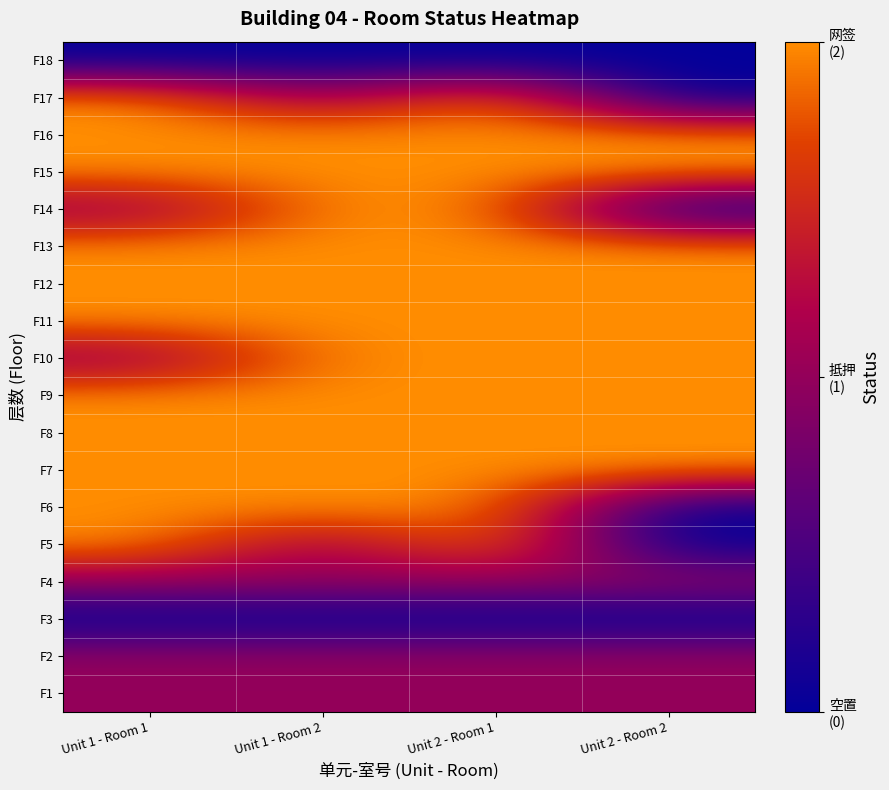

At which category is the sum across all series the highest?

Unit 2 - Room 1